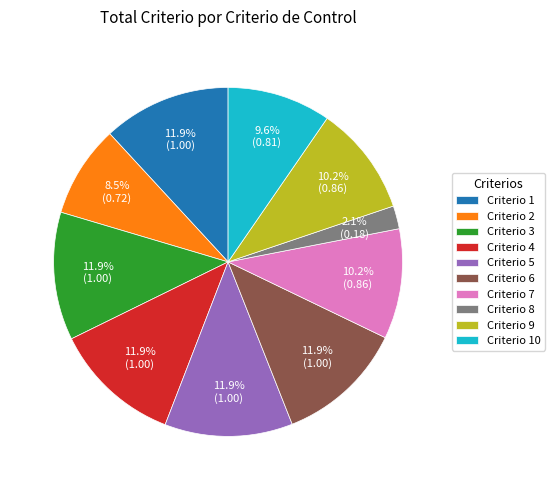

How many segments does this pie chart have?

10